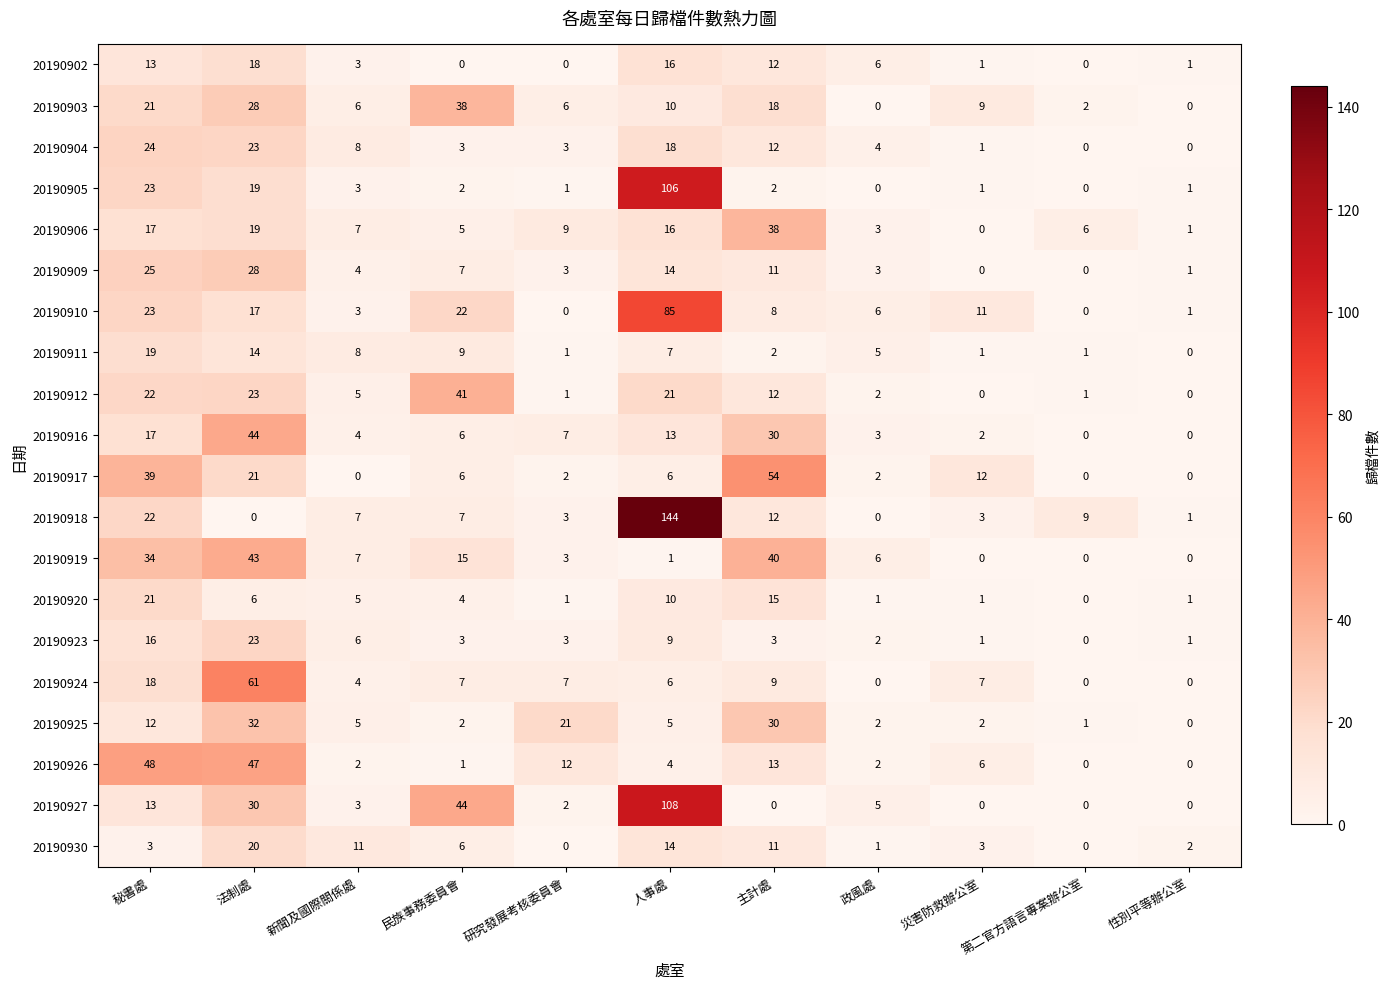

Which series changed the most between 人事處 and 主計處?

20190918